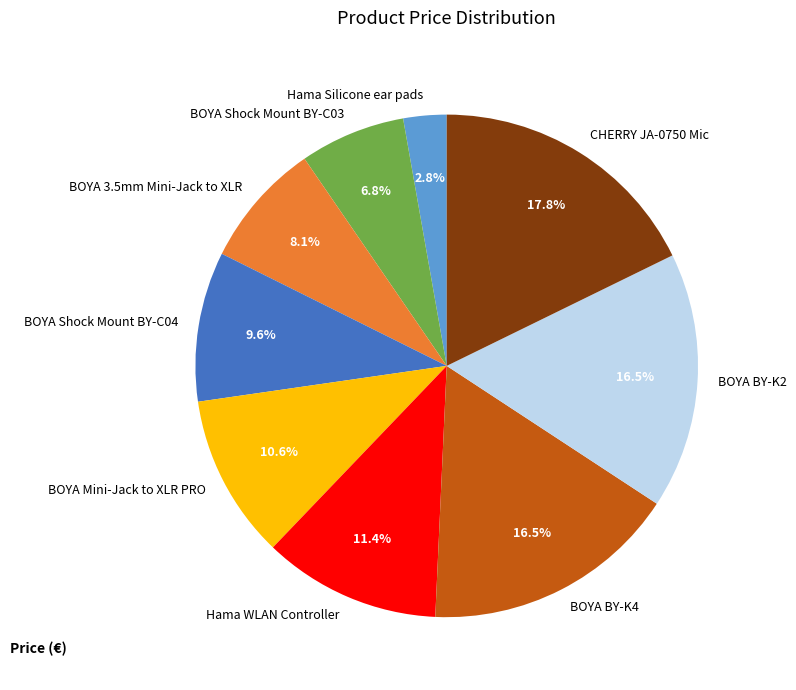

What is the smallest slice in the pie chart?

Hama Silicone ear pads